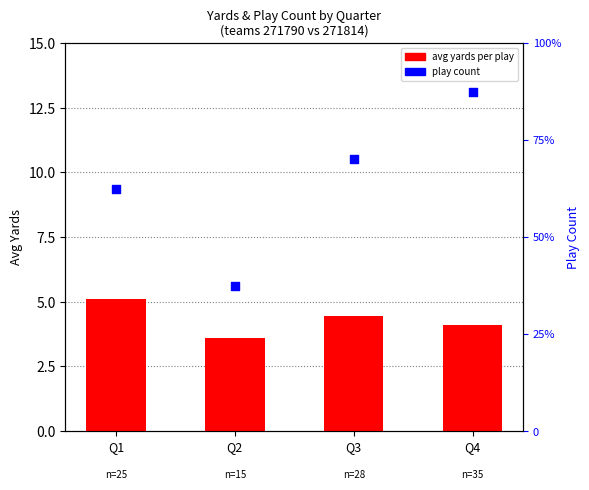

Which series reaches the maximum Y coordinate?

play count